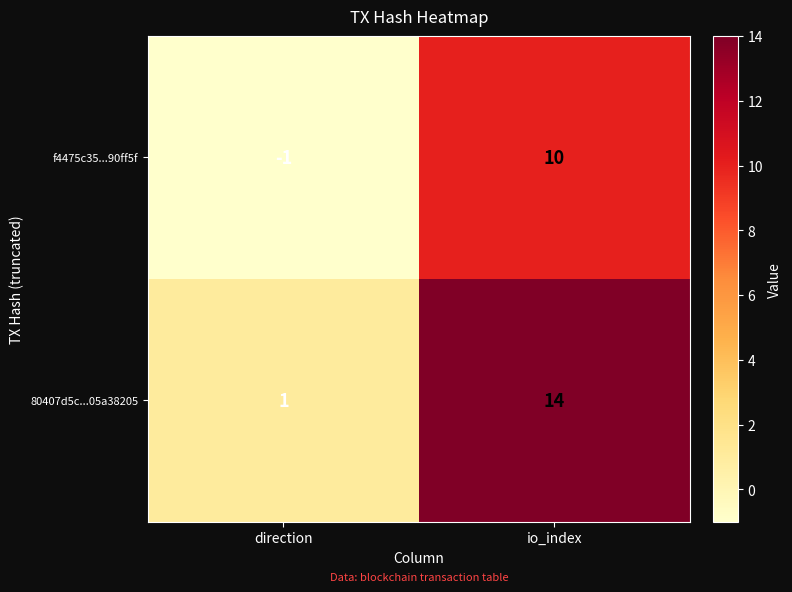

The value of 80407d5c...05a38205 at direction is 1. True or false?

True